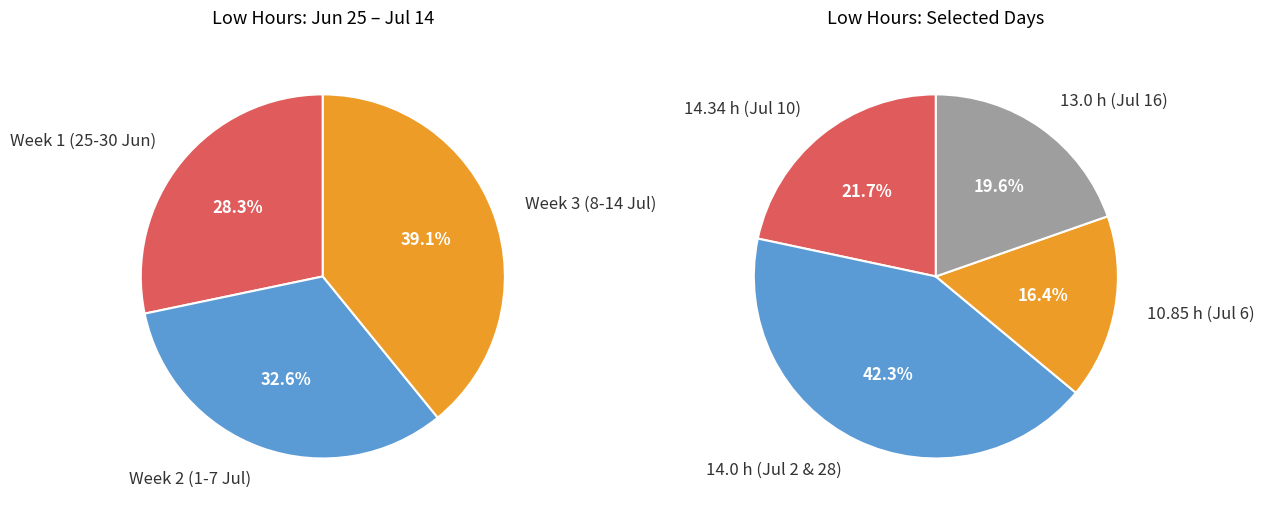

Is there a majority slice in this chart?

No